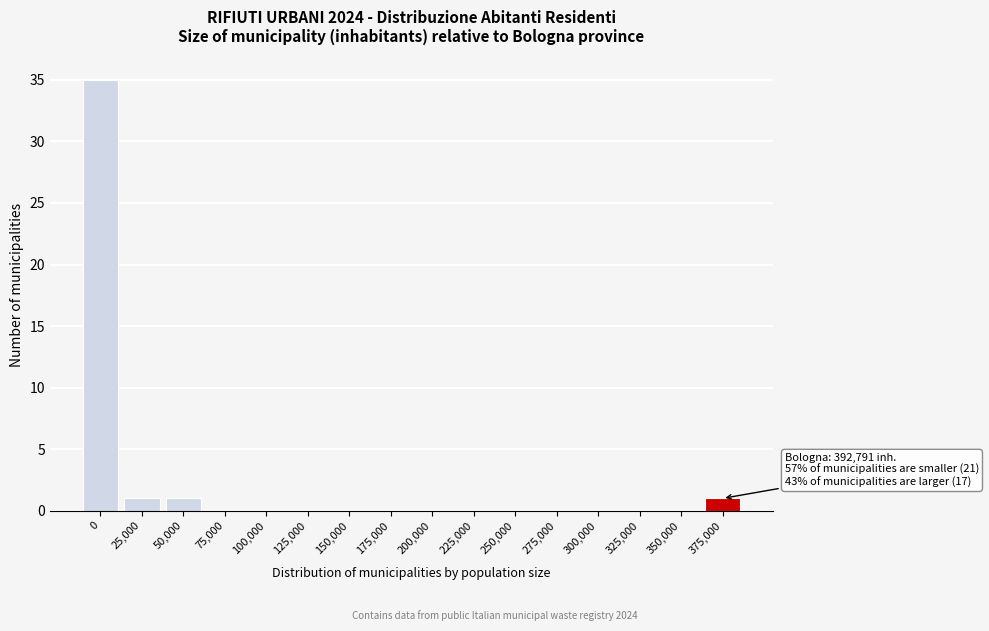

Reading left to right, transcribe all the data shown in this chart.

0=35	25,000=1	50,000=1	75,000=0	100,000=0	125,000=0	150,000=0	175,000=0	200,000=0	225,000=0	250,000=0	275,000=0	300,000=0	325,000=0	350,000=0	375,000=1